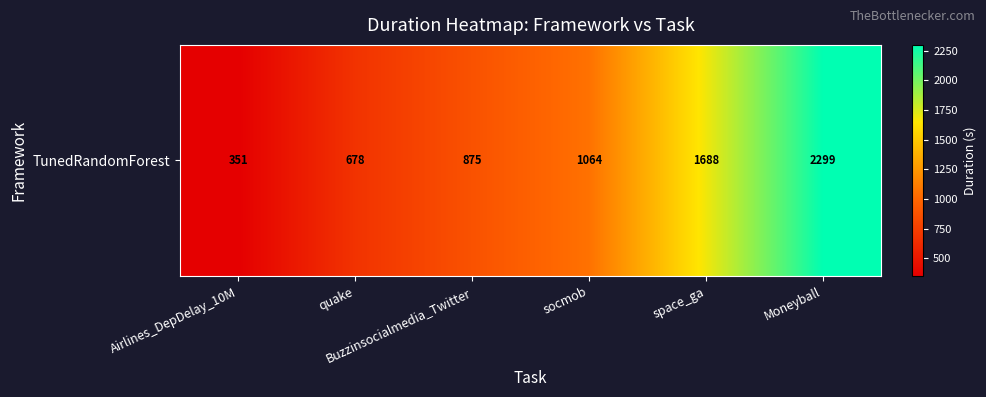

The chart shows a value of 157.6 at quake. True or false?

False